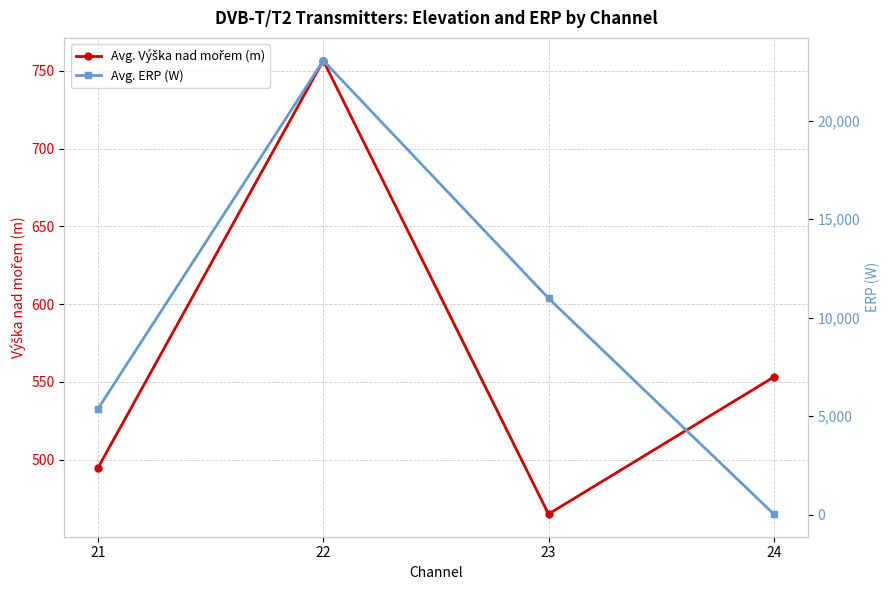

What is the value of the Avg. Výška nad mořem (m) point at the 3rd from the left?

464.9